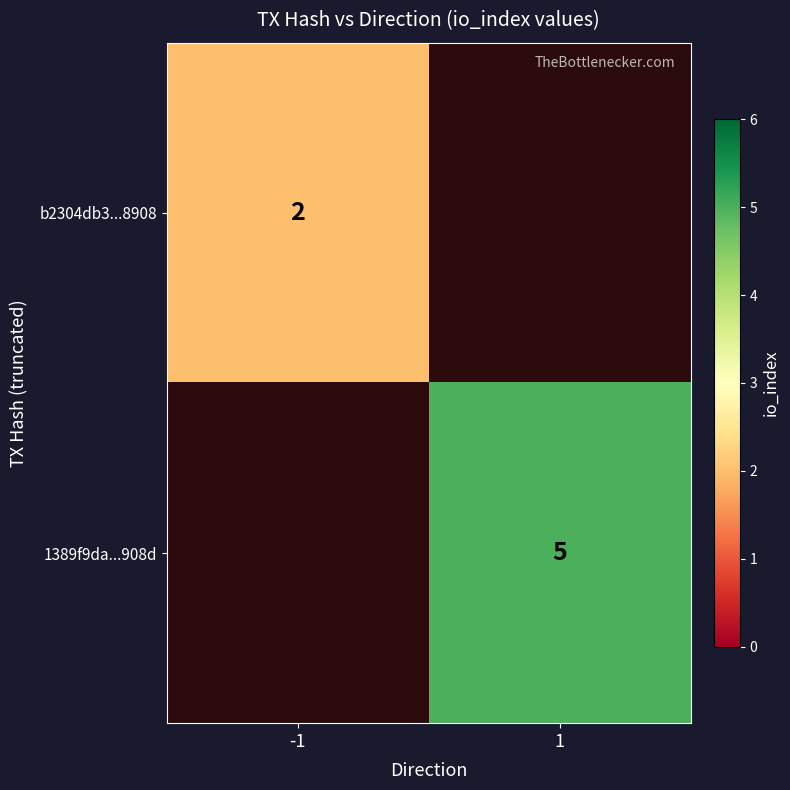

At which category does the chart reach its peak across all series?

1